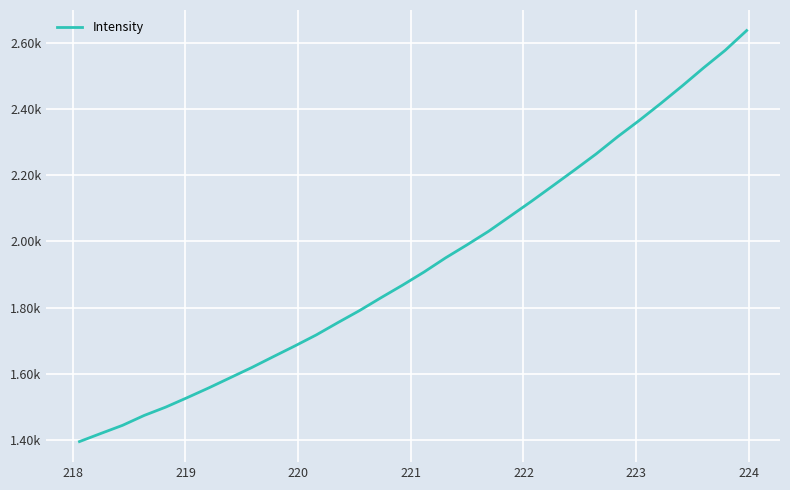

Does the chart have visible grid lines?

Yes